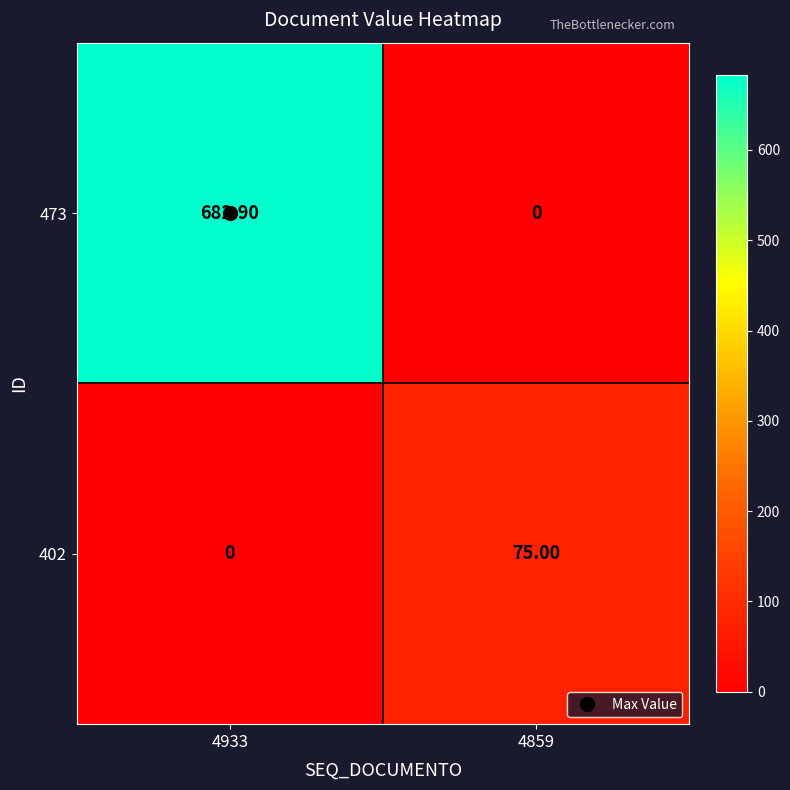

What is the sum of all 402 values?

75.0